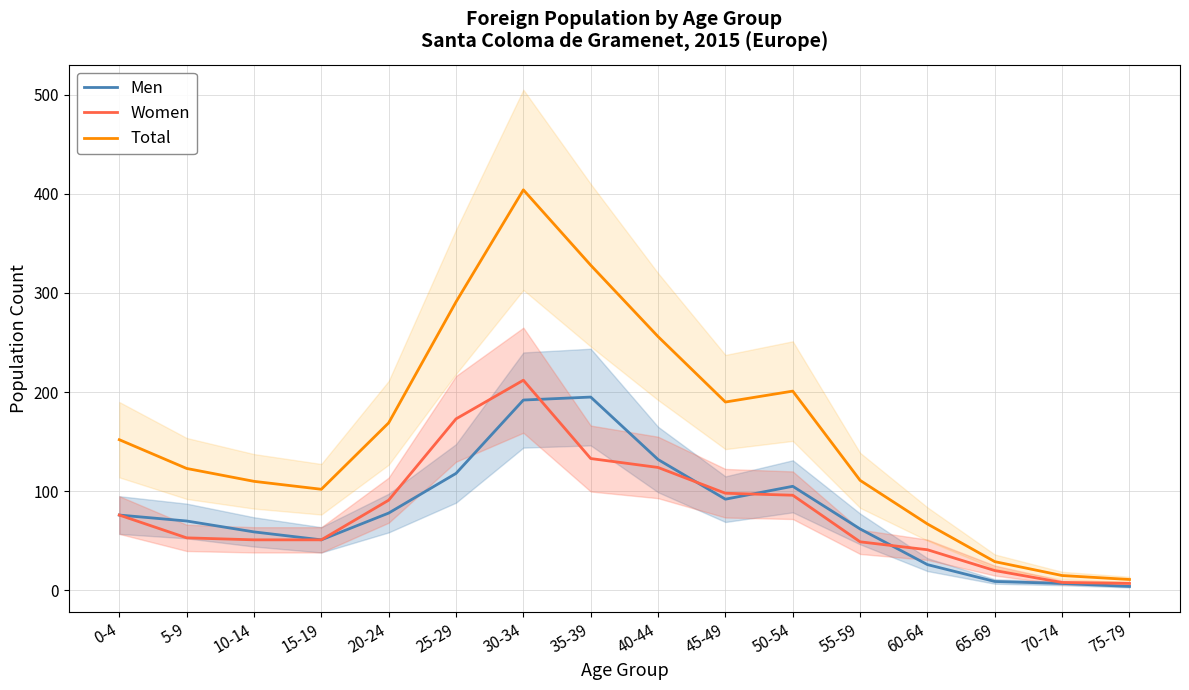

True or false: Total has a value of 328 at 35-39.

True